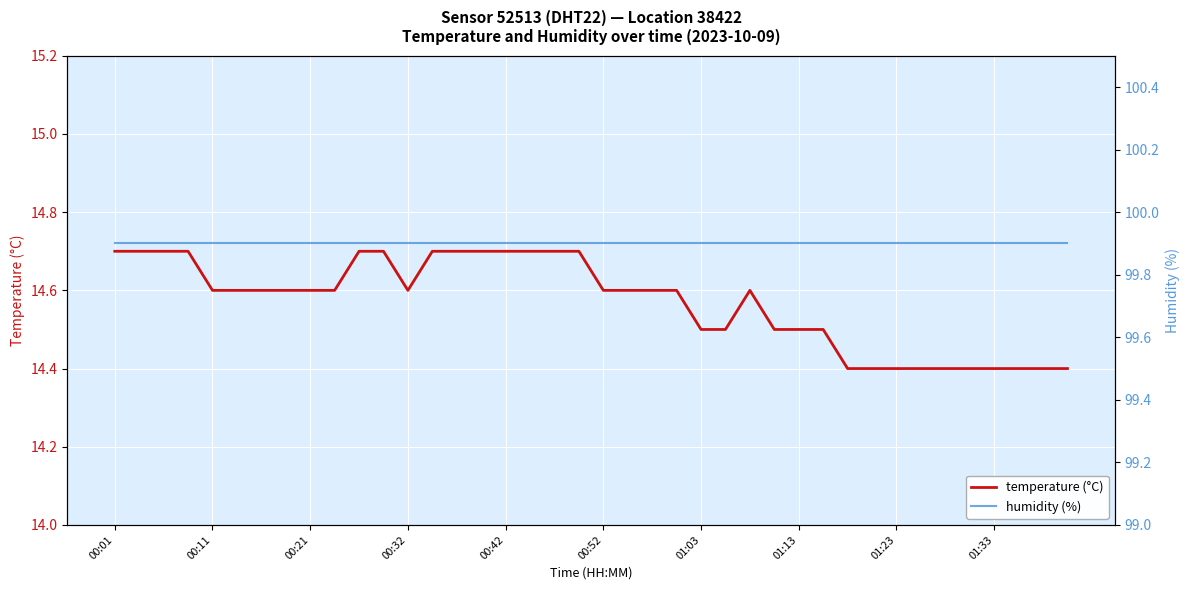

How many lines are shown in the chart?

2